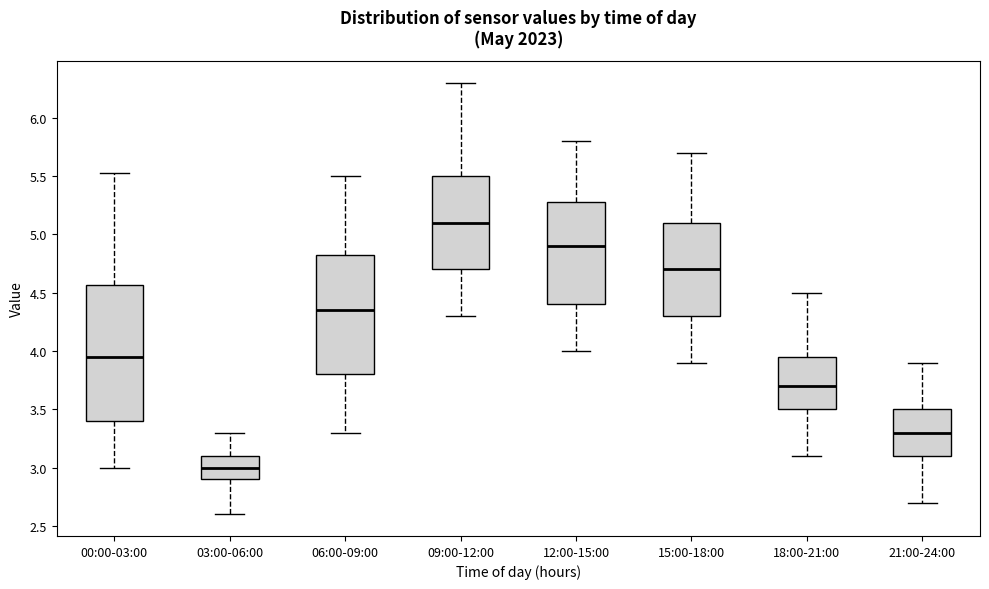

Reading left to right, transcribe this box plot: for each box, give where its median line is, the range the box spans, and where its two whiskers end, as read against the y-axis. The values are not printed on the chart, so give them approximately, as read against the axis.

00:00-03:00: median 3.95, box 3.40 to 4.55, whiskers 3.00 to 5.55
03:00-06:00: median 3.00, box 2.90 to 3.10, whiskers 2.60 to 3.30
06:00-09:00: median 4.35, box 3.80 to 4.85, whiskers 3.30 to 5.50
09:00-12:00: median 5.10, box 4.70 to 5.50, whiskers 4.30 to 6.30
12:00-15:00: median 4.90, box 4.40 to 5.30, whiskers 4.00 to 5.80
15:00-18:00: median 4.70, box 4.30 to 5.10, whiskers 3.90 to 5.70
18:00-21:00: median 3.70, box 3.50 to 3.95, whiskers 3.10 to 4.50
21:00-24:00: median 3.30, box 3.10 to 3.50, whiskers 2.70 to 3.90